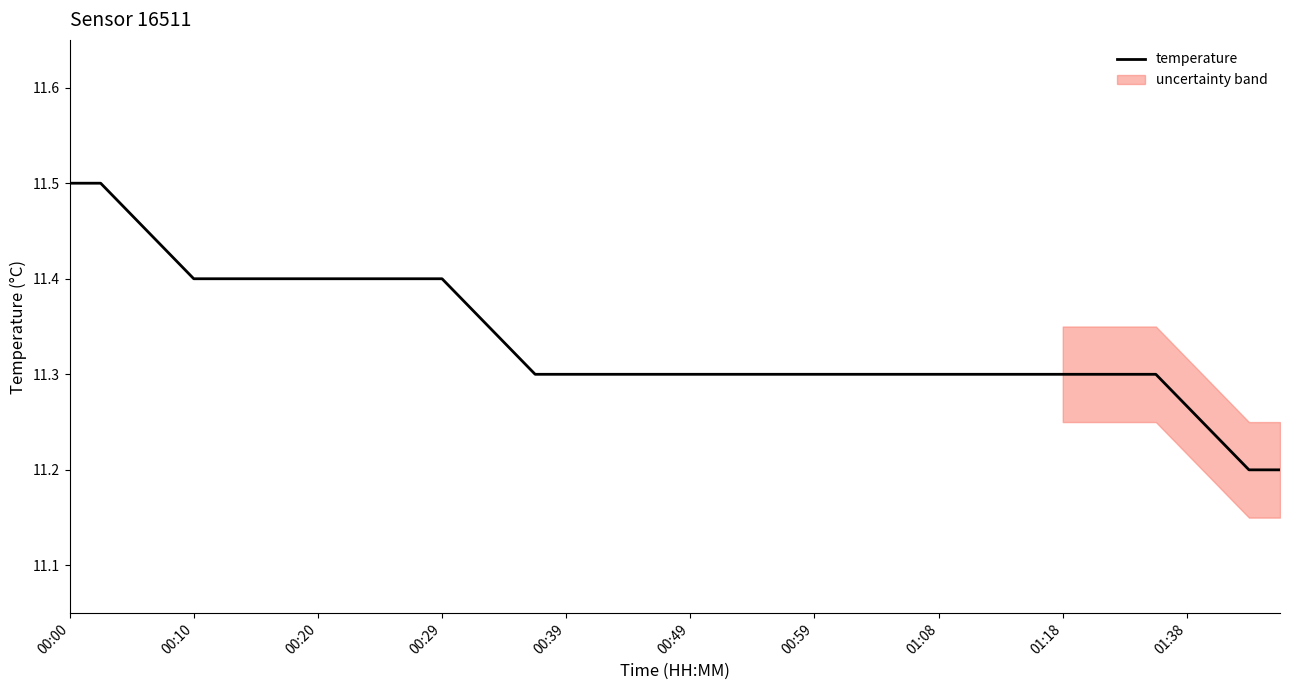

What is the difference between the values at 10 and 35?

0.1